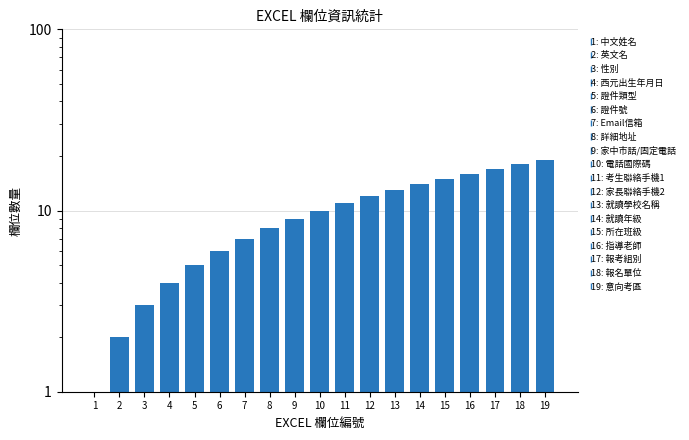

Reading left to right, what are all the values shown in this chart?

1=1	2=2	3=3	4=4	5=5	6=6	7=7	8=8	9=9	10=10	11=11	12=12	13=13	14=14	15=15	16=16	17=17	18=18	19=19